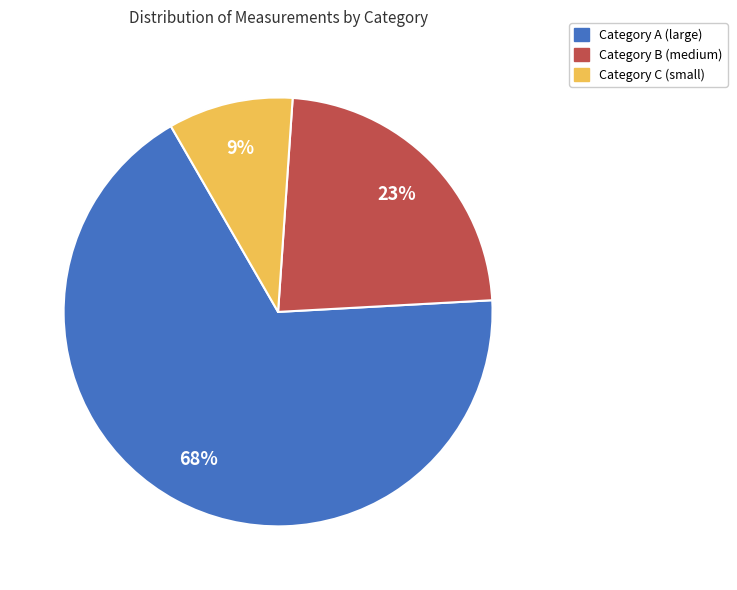

Which has a higher value, Category B (medium) or Category A (large)?

Category A (large)